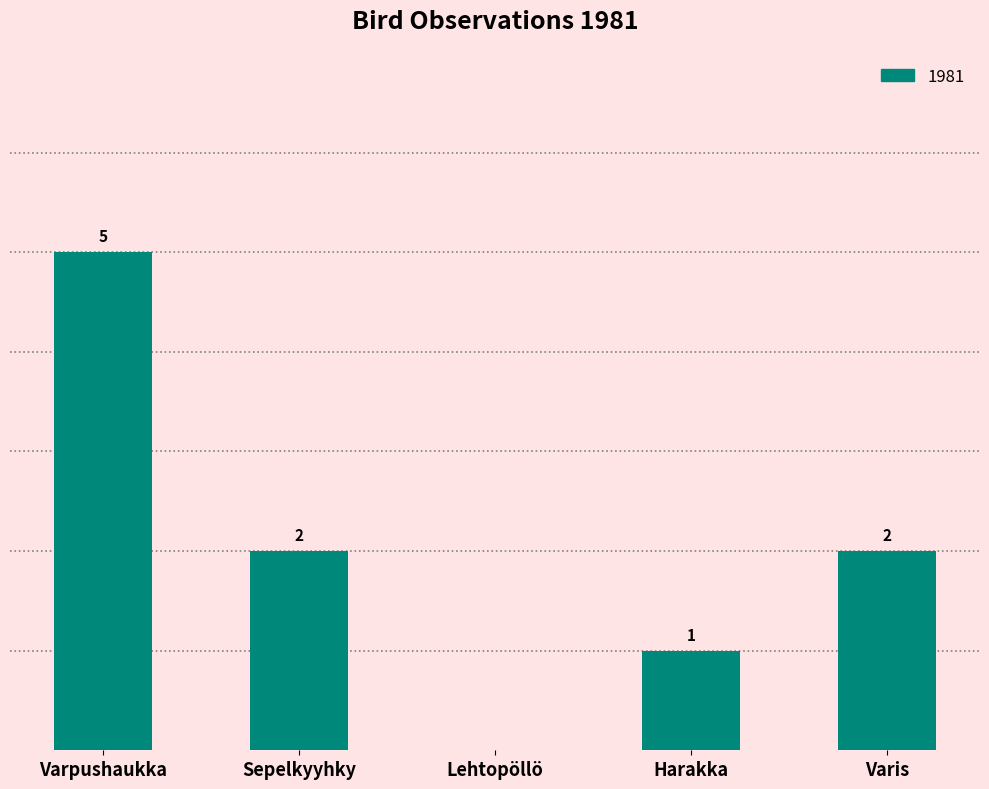

Which label corresponds to the largest value in the chart?

Varpushaukka